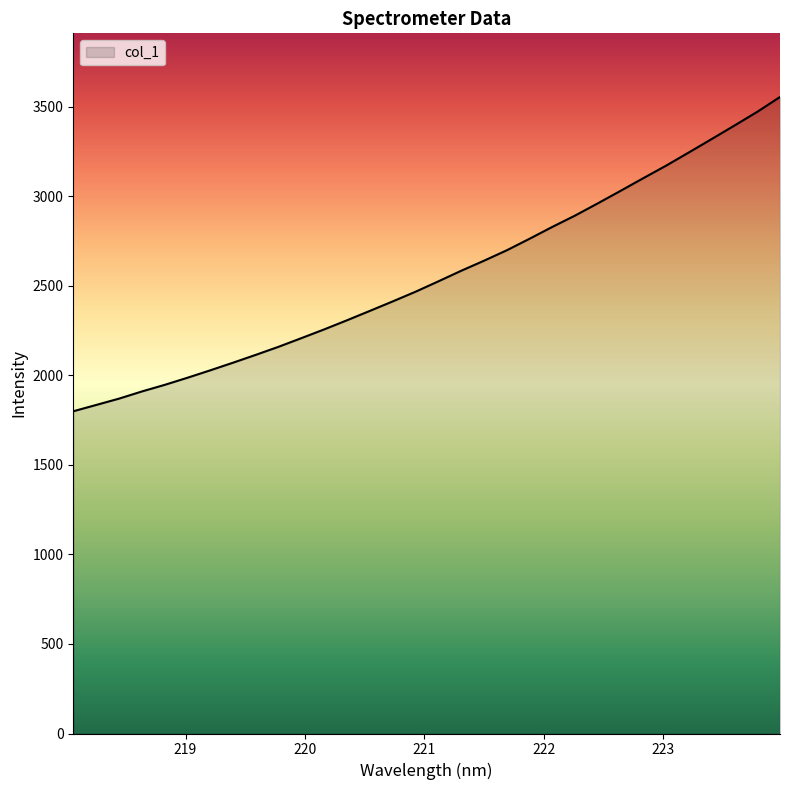

Count the number of categories in the chart.

32